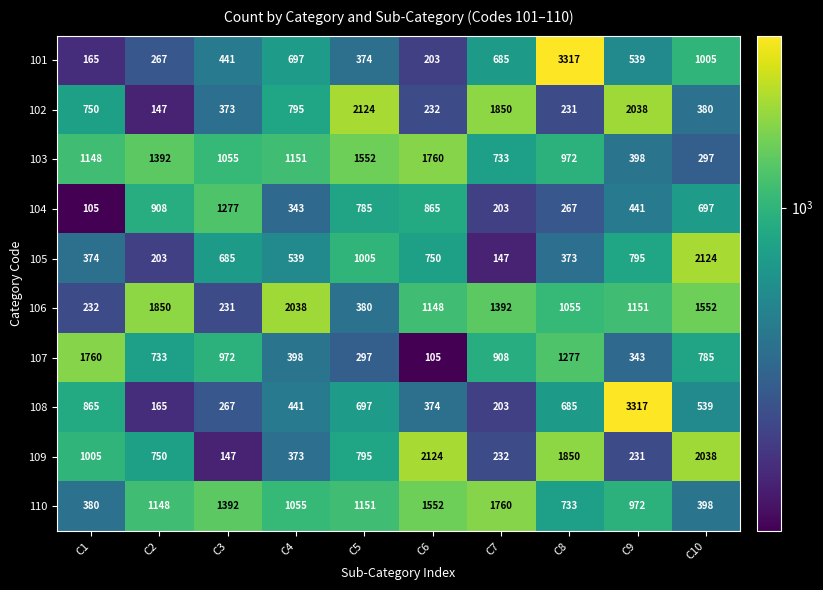

List the labels in order of 103 value, smallest first.

C10, C9, C7, C8, C3, C1, C4, C2, C5, C6